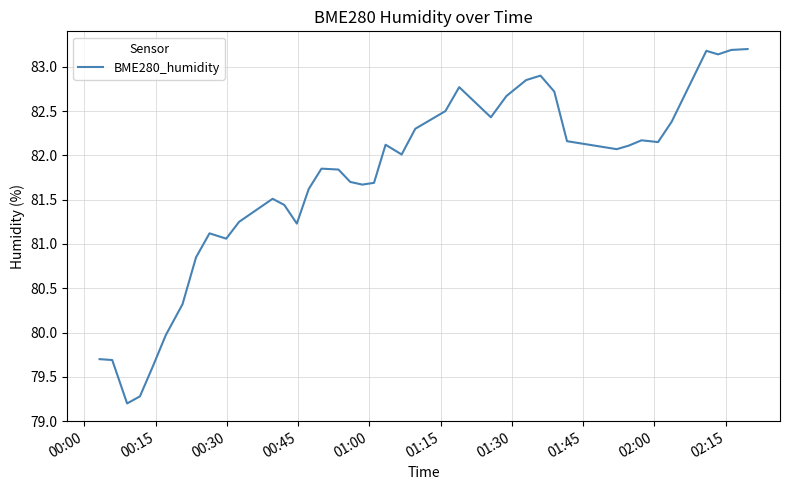

What is the greatest value displayed?

83.2